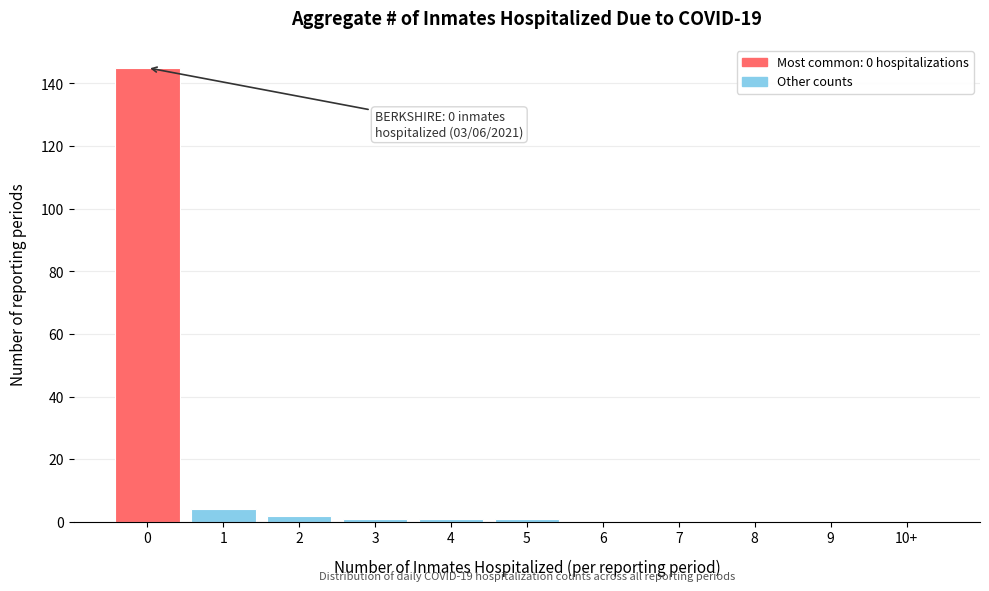

Reading left to right, what are all the values shown in this chart?

0=145	1=4	2=2	3=1	4=1	5=1	6=0	7=0	8=0	9=0	10+=0